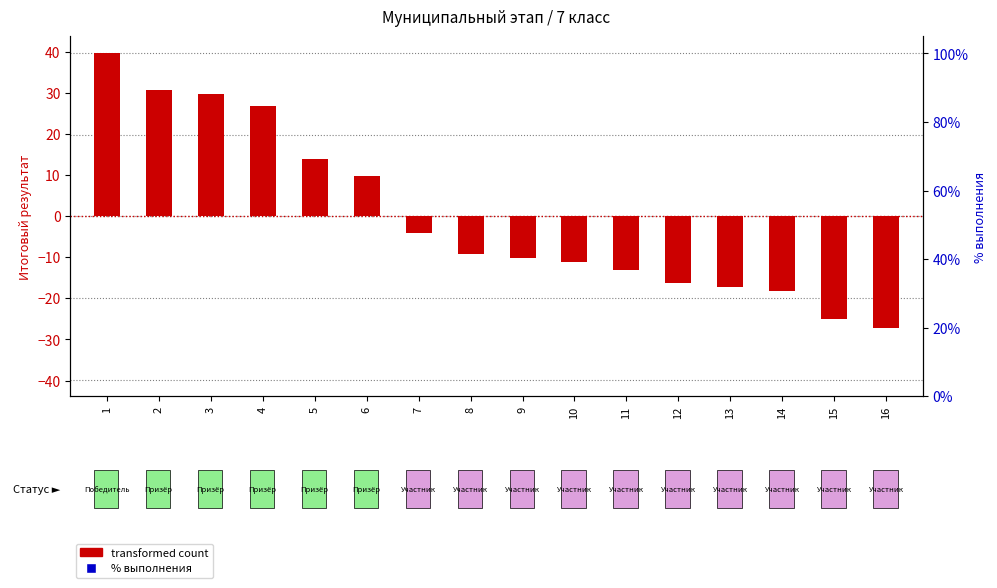

Which series has the widest spread of Y values?

% выполнения